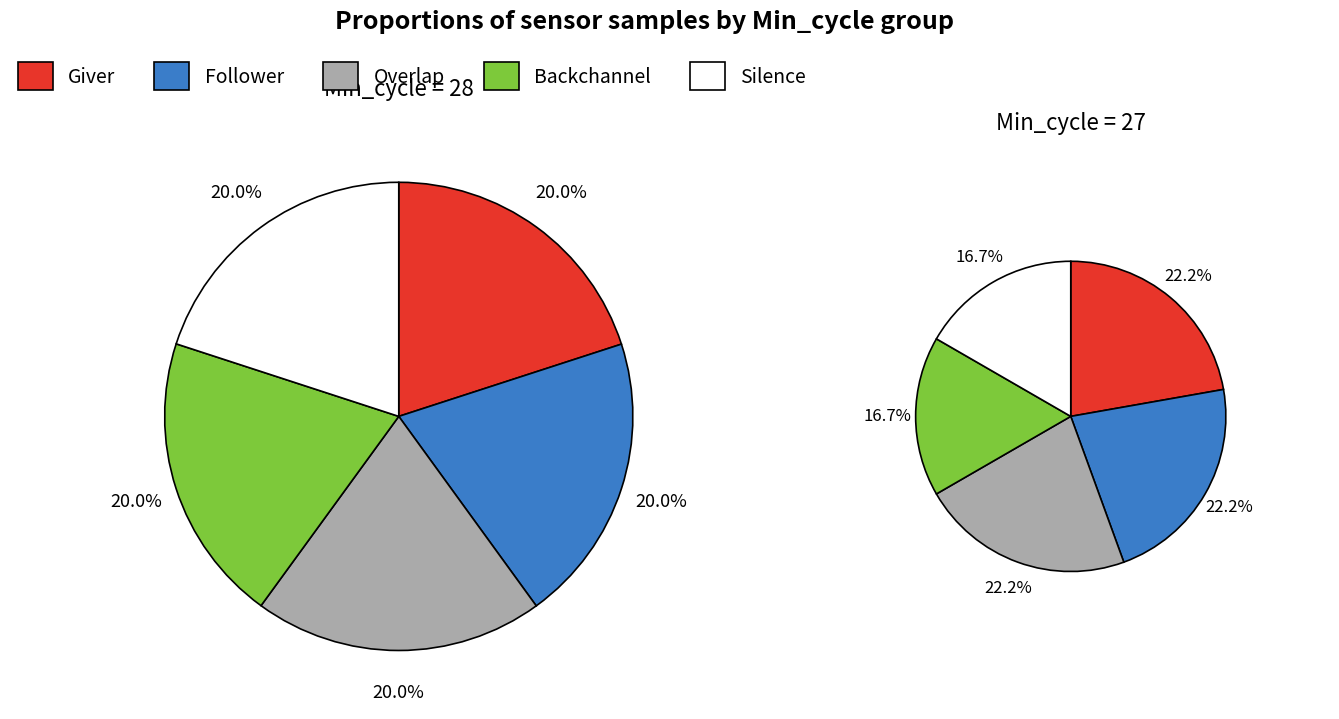

To the nearest percent, what portion does 27 represent?

3%